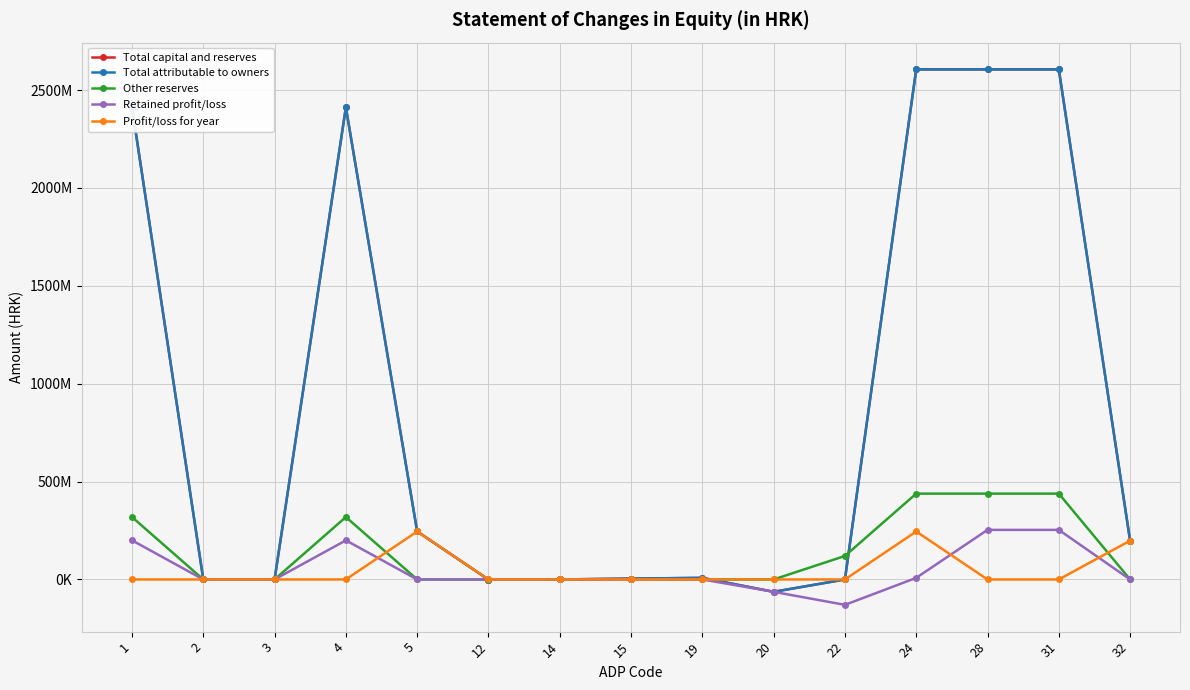

Between which two adjacent categories do Total attributable to owners and Other reserves first intersect?

19 and 20